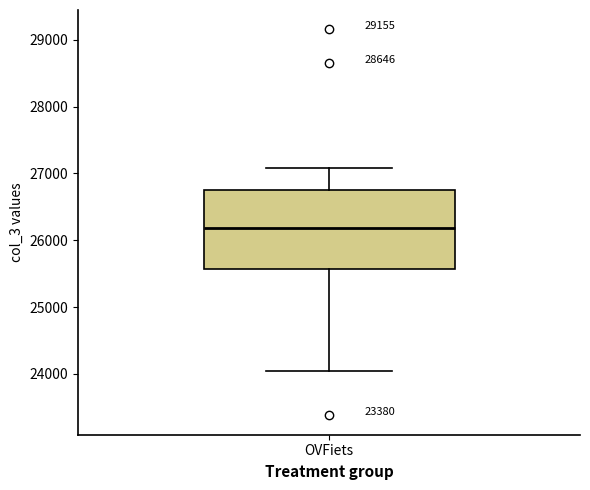

Transcribe this box plot: give where the median line is, the range the box spans, and where the two whiskers end, as read against the y-axis. The values are not printed on the chart, so give them approximately, as read against the axis.

median 26200, box 25600 to 26700, whiskers 24000 to 27100